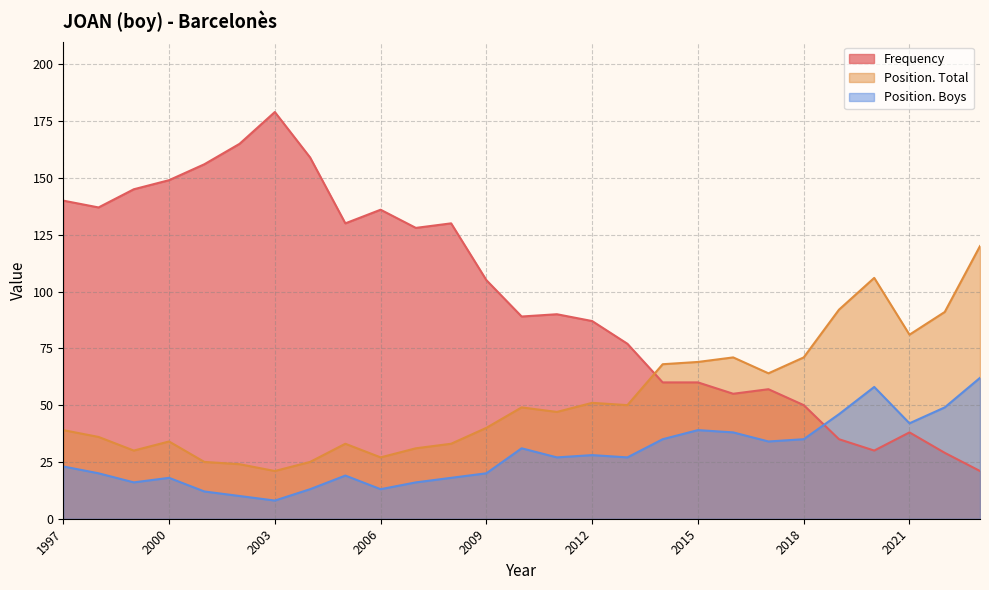

Is the value of Position. Boys at 2022 greater than the value of Position. Total at 2021?

No